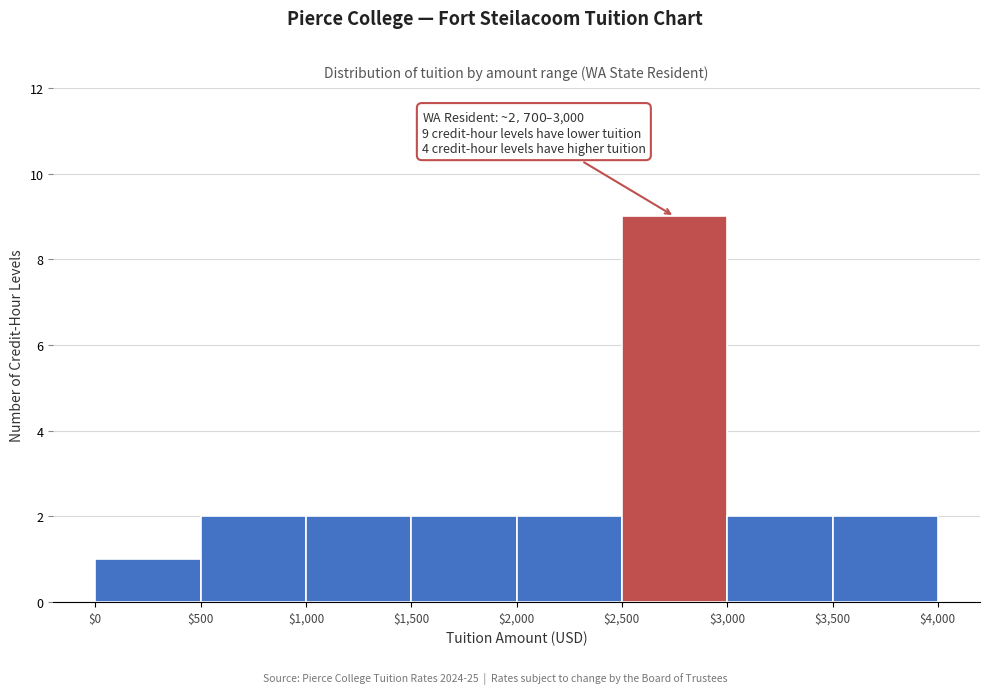

Over which range of the x-axis is the bar tallest?

$2,500 to $3,000